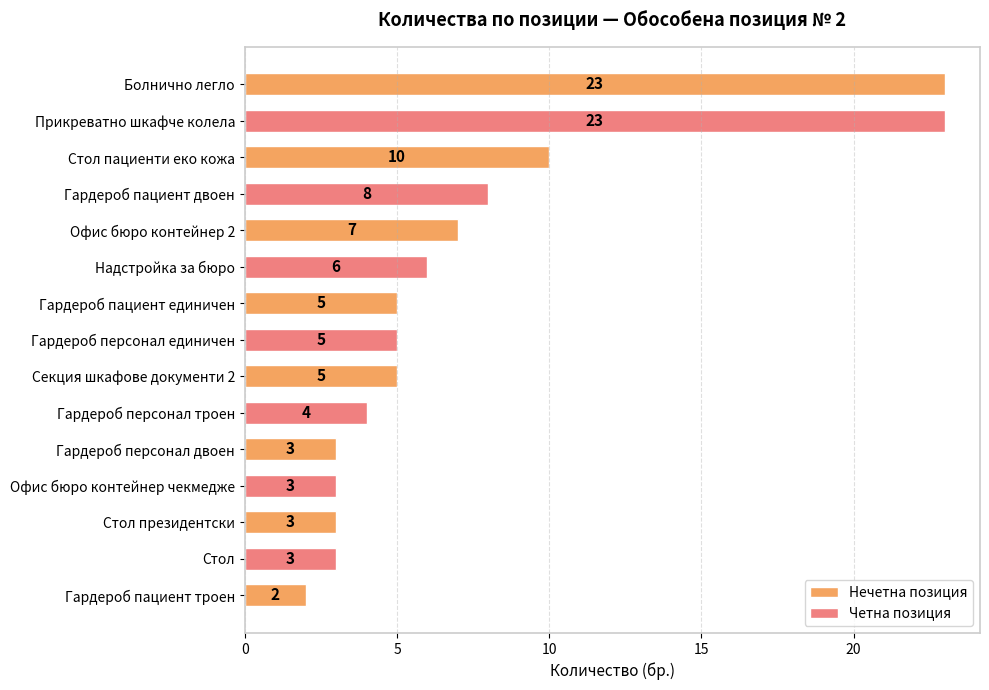

Are the bars grouped side by side (vs. stacked)?

No